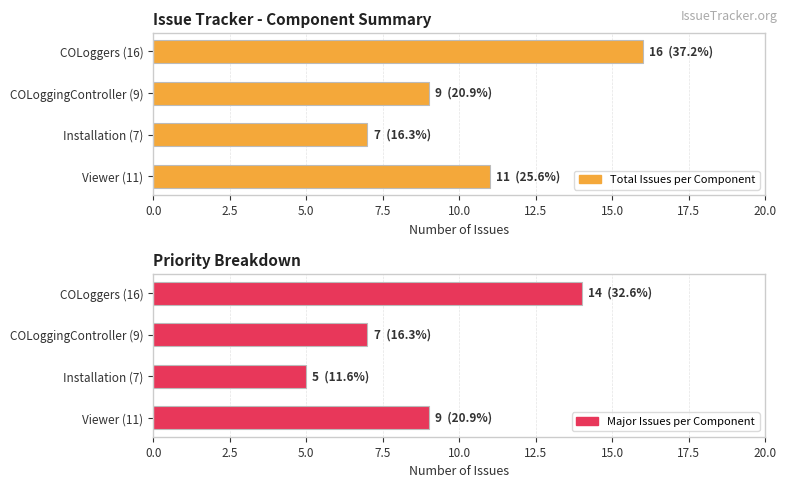

Is it true that Max equals 2 at Installation (7)?

False